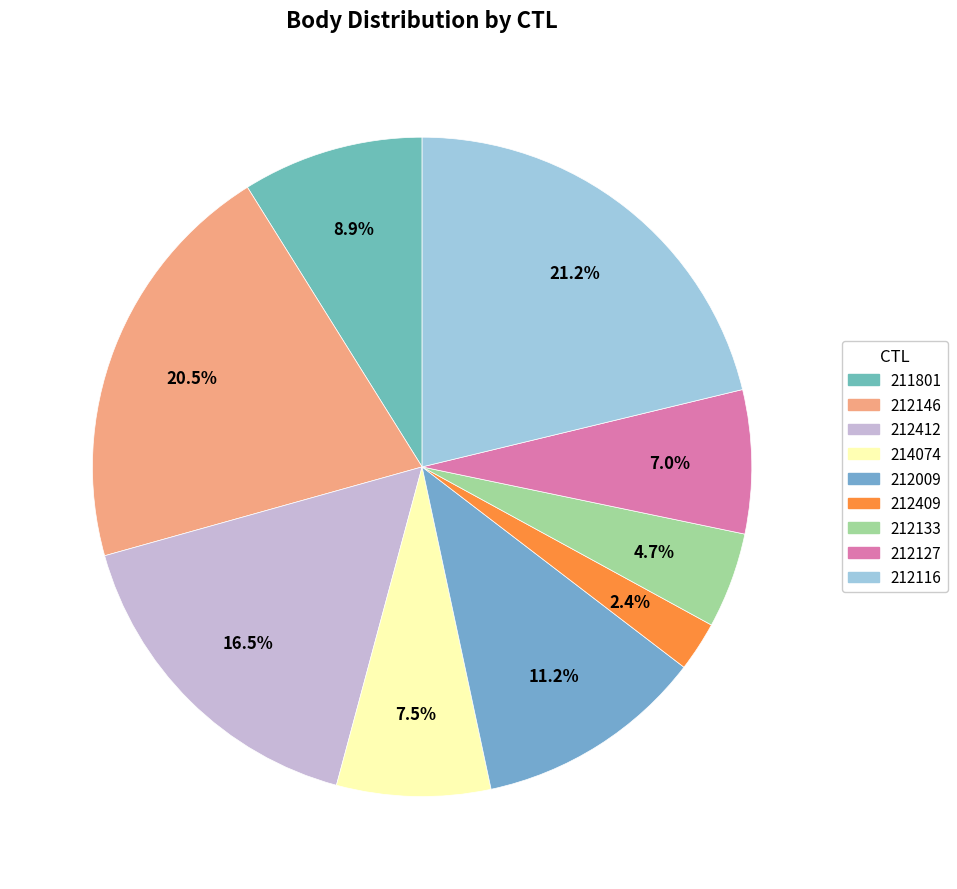

Combined, do 212409 and 212146 account for over 50%?

No